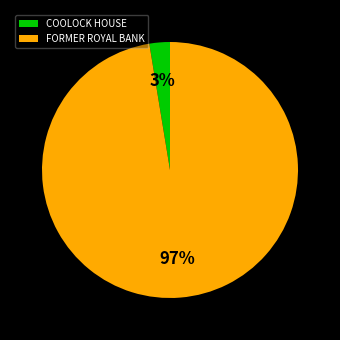

Rank the categories by value from highest to lowest.

FORMER ROYAL BANK, COOLOCK HOUSE